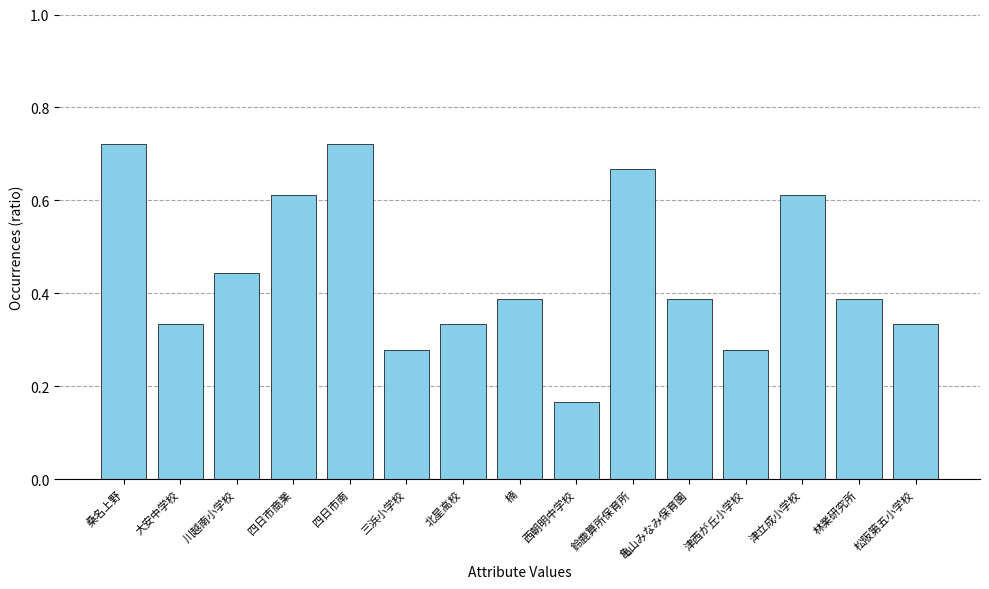

What is the label of the 6th bar from the left?

三浜小学校